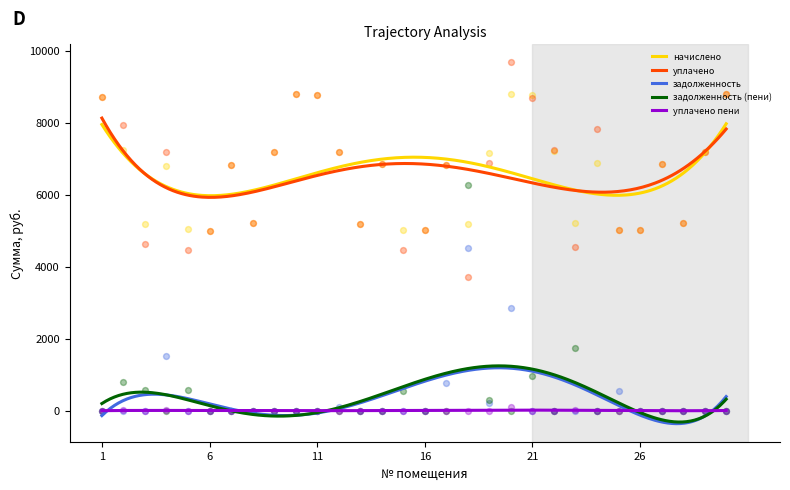

Which series reaches the maximum Y coordinate?

уплачено